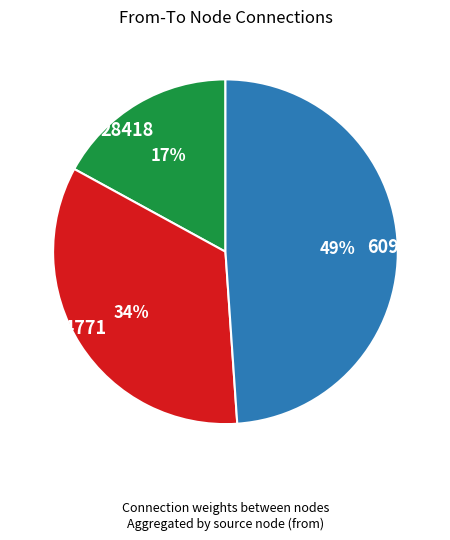

Rank the categories by value from lowest to highest.

28418, 24771, 6092